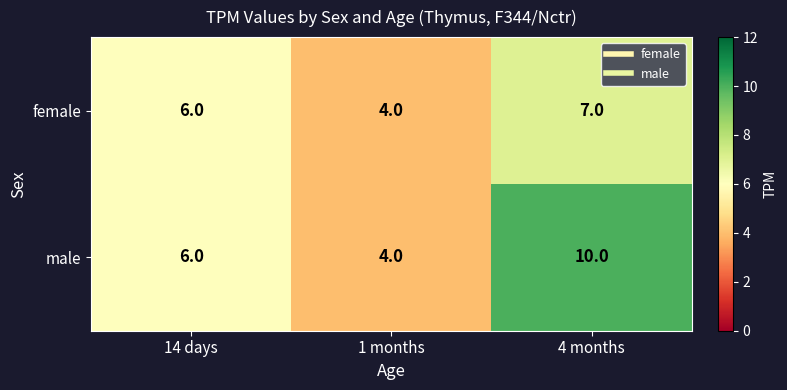

How many distinct data groups are displayed?

2